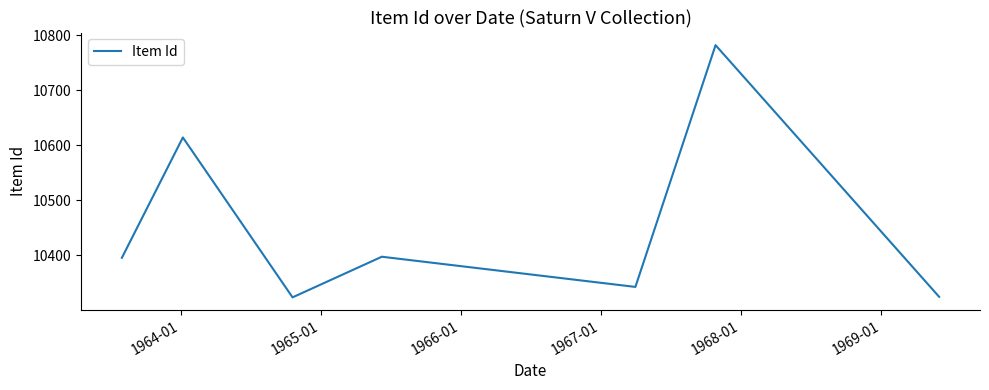

How many interior local valleys (lower than both neighbors) does the data have?

2